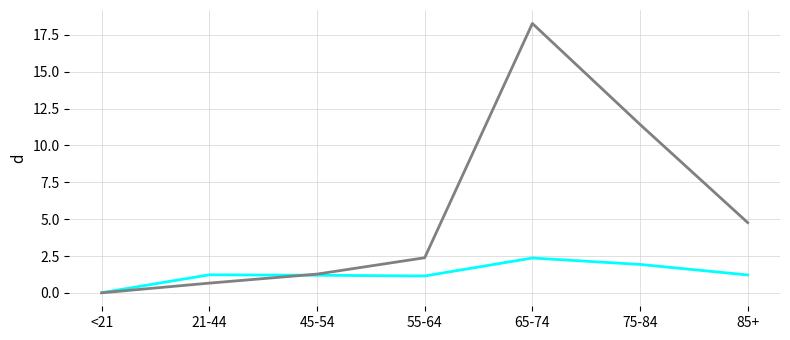

What is the difference between the highest and lowest values at 21-44?

0.6